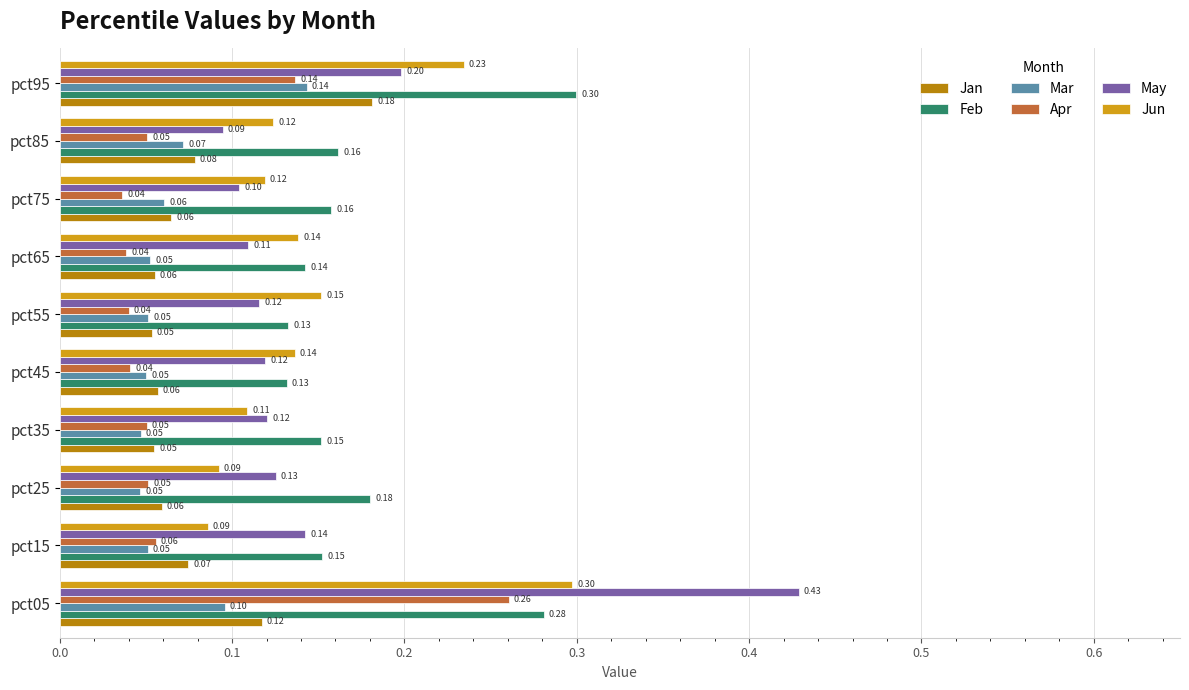

What is the sum of all Jun values?

1.5